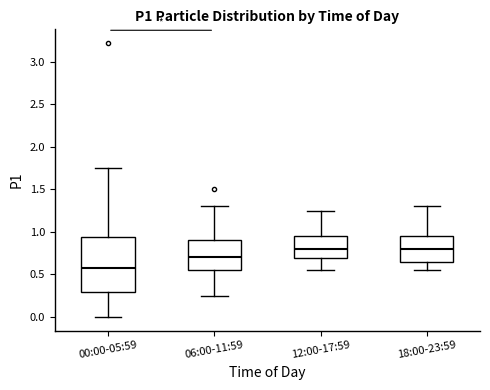

Comparing the boxes themselves (not the whiskers), which one is the tallest?

00:00-05:59